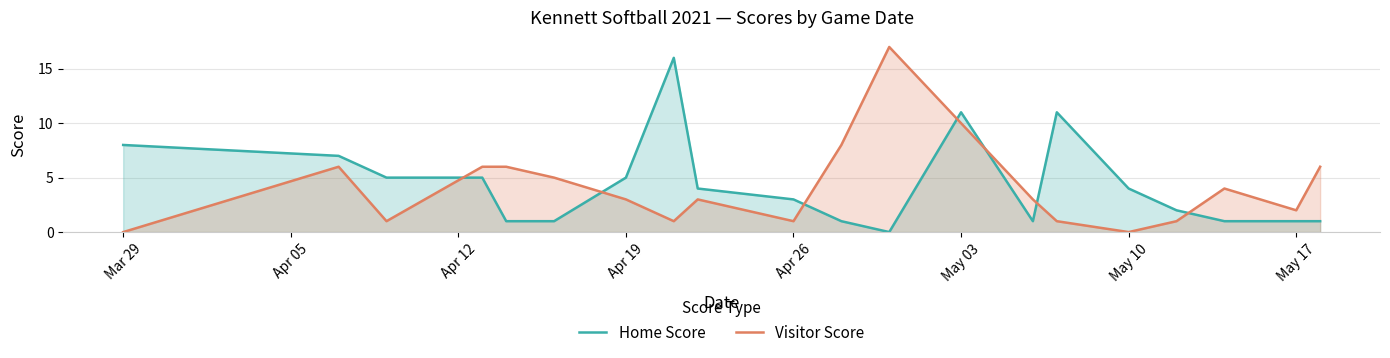

The Home Score series shows 4 at Apr 26. True or false?

False